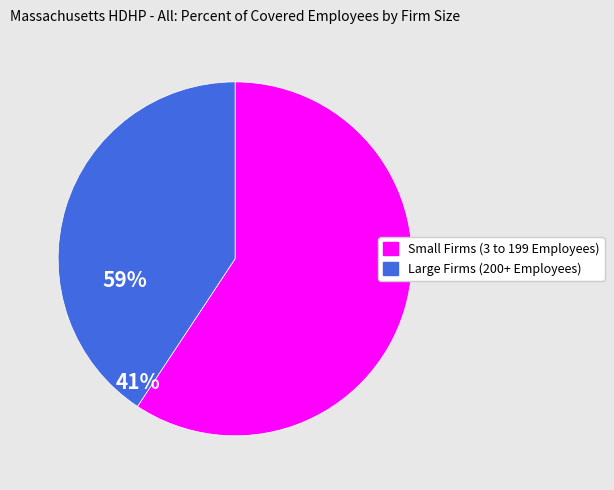

Do Large Firms (200+ Employees) and Small Firms (3 to 199 Employees) together represent more than half of the pie?

Yes